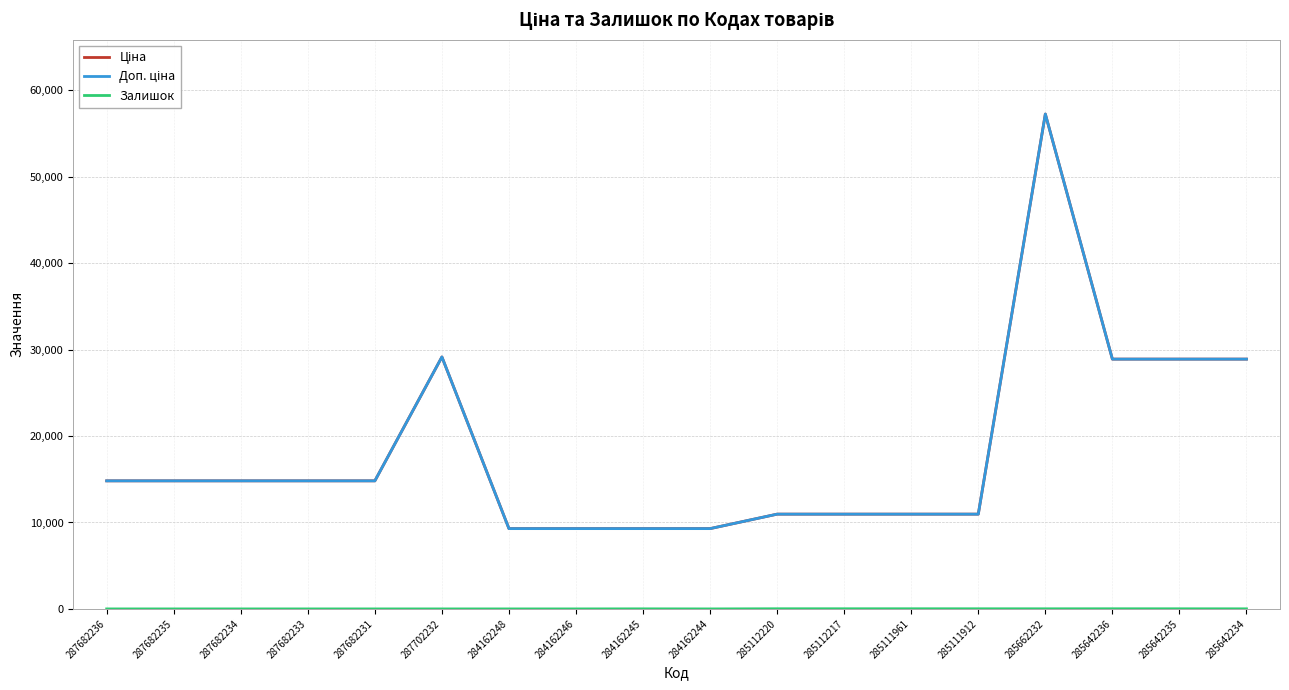

Is this an area chart (filled region under the line)?

No